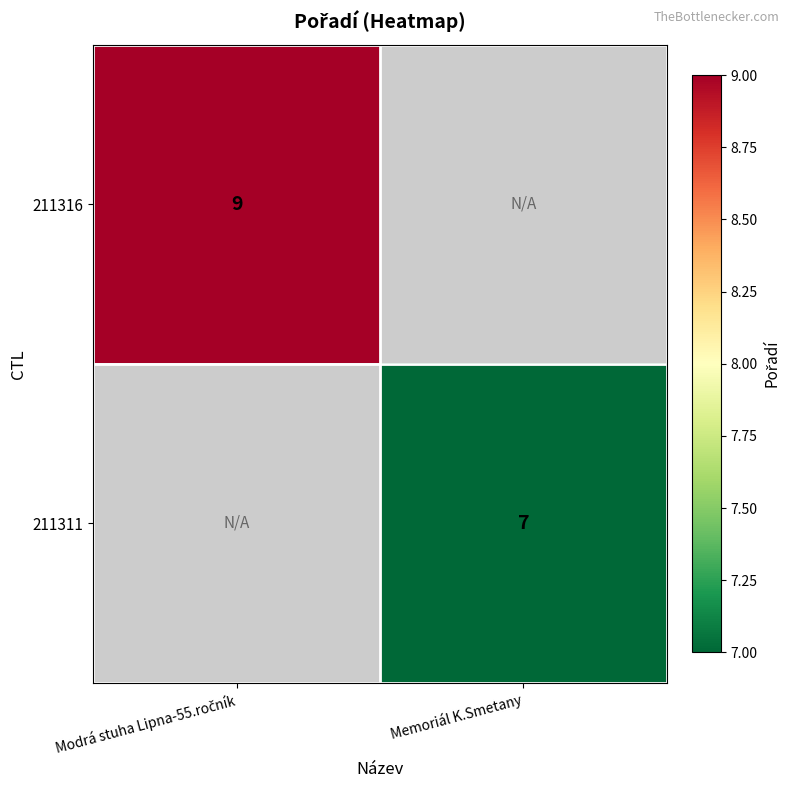

The value of 211311 at Memoriál K.Smetany is 7. True or false?

True